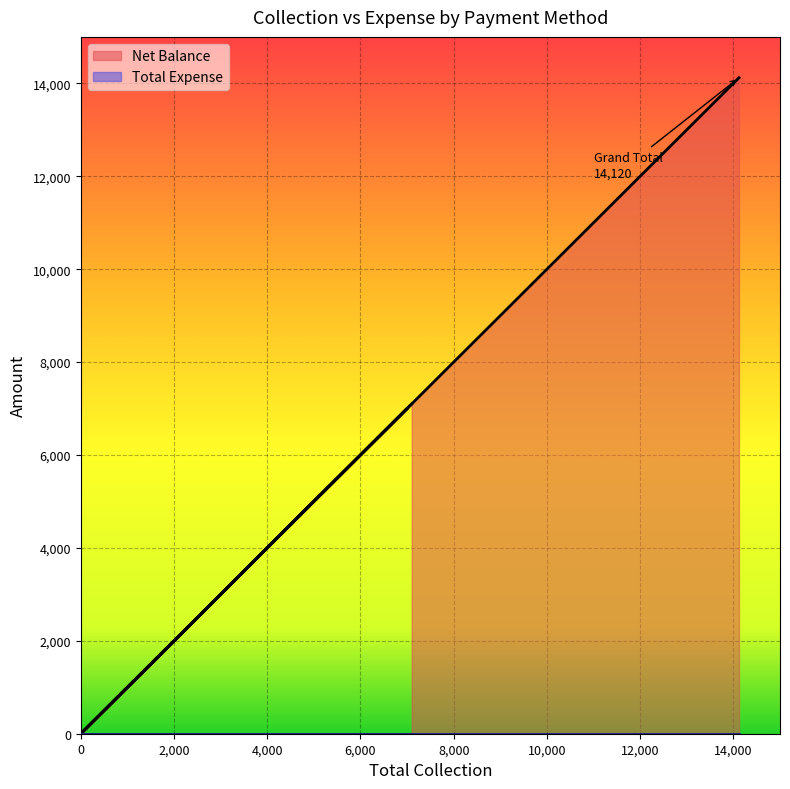

True or false: there are more than 2 points higher than both neighbors.

False